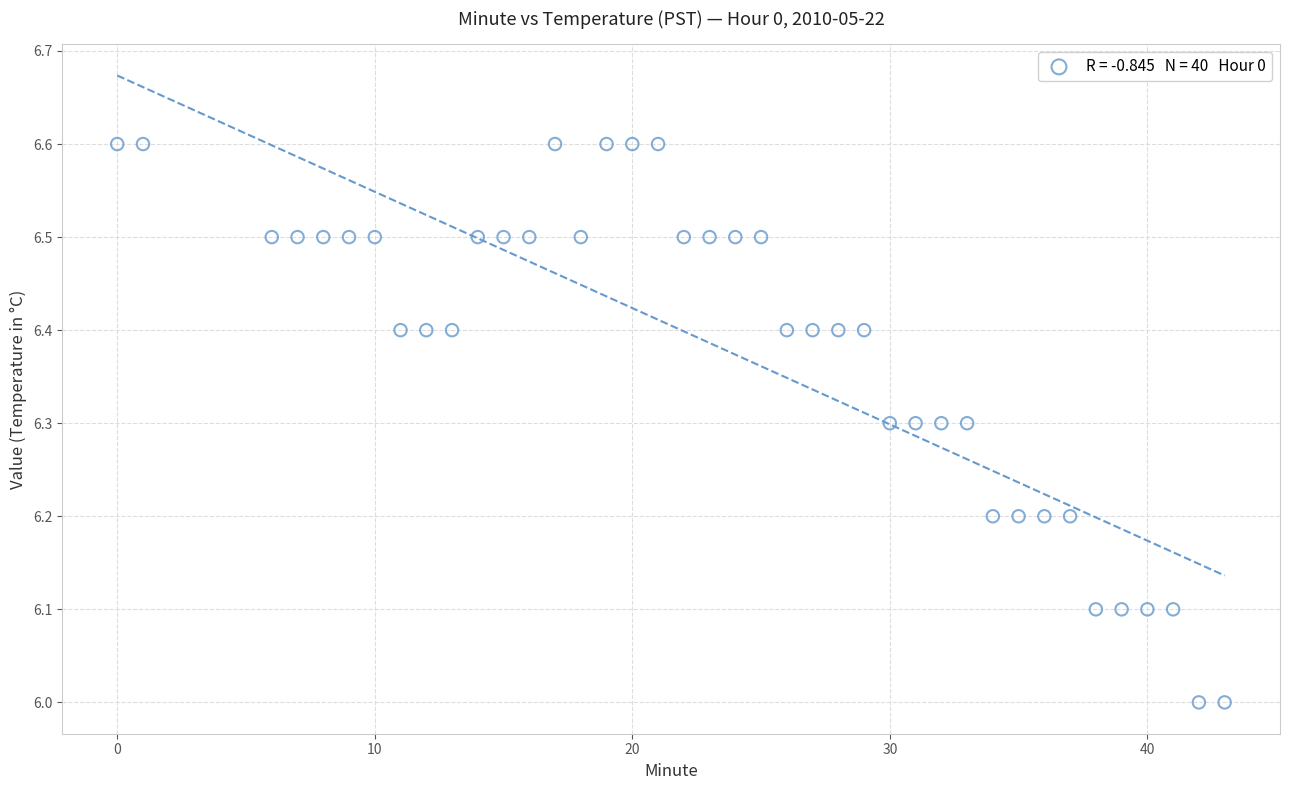

What is the range of X values (max minus min)?

43.0